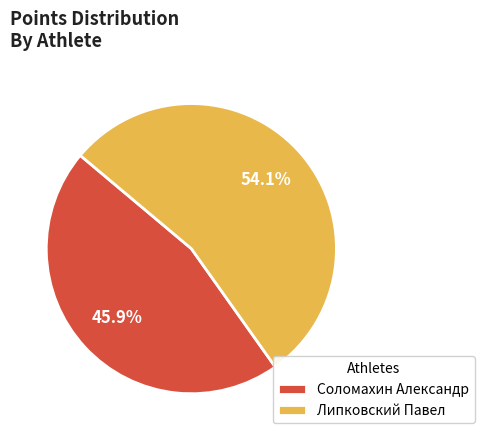

What is the ratio of the value at Соломахин Александр to the value at Липковский Павел?

0.8